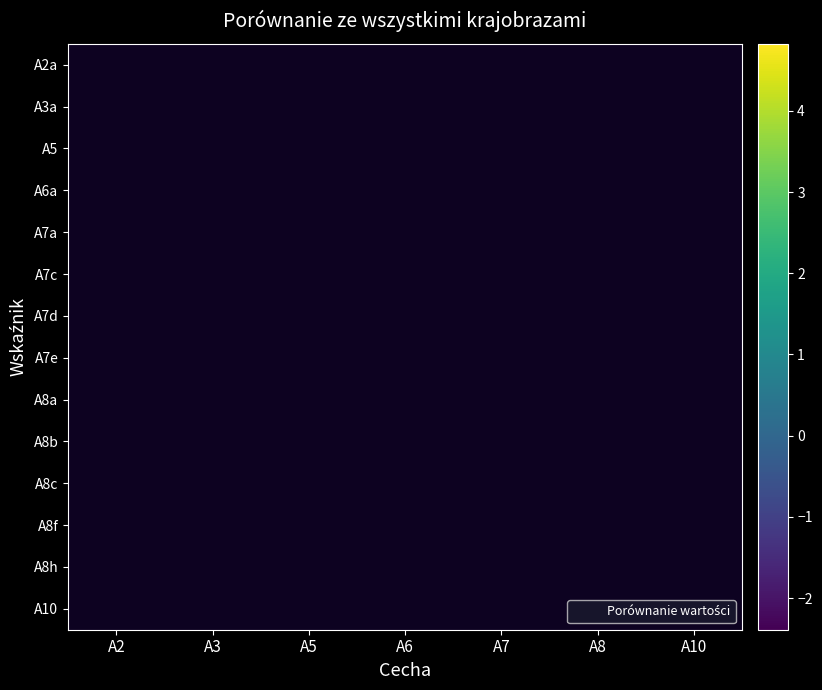

List the labels in order of A7d value, largest first.

A2, A3, A5, A6, A7, A8, A10